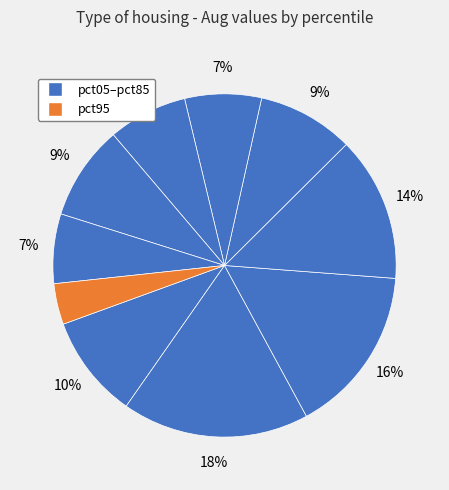

Rank the categories by value from lowest to highest.

pct95, pct85, pct55, pct65, pct75, pct45, pct05, pct35, pct25, pct15